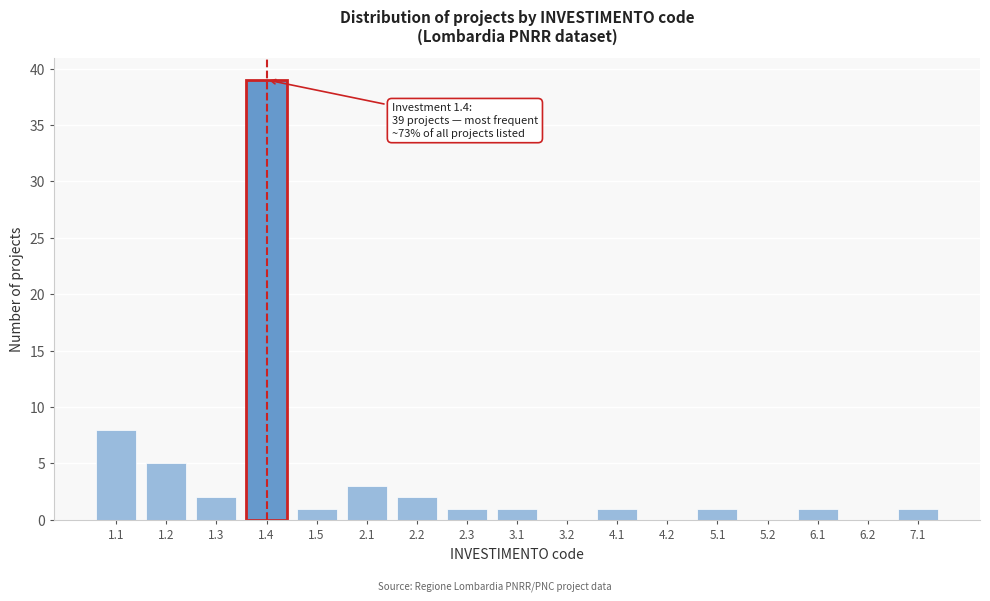

Reading right to left, transcribe all the data shown in this chart.

7.1=1	6.2=0	6.1=1	5.2=0	5.1=1	4.2=0	4.1=1	3.2=0	3.1=1	2.3=1	2.2=2	2.1=3	1.5=1	1.4=39	1.3=2	1.2=5	1.1=8